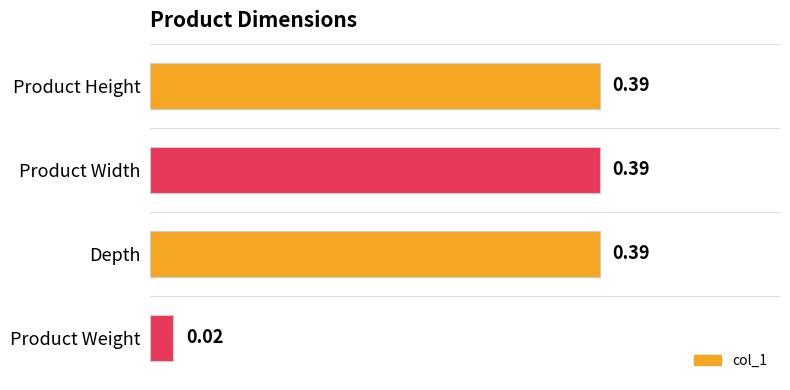

Where is the data nearest to the value 0?

Product Weight